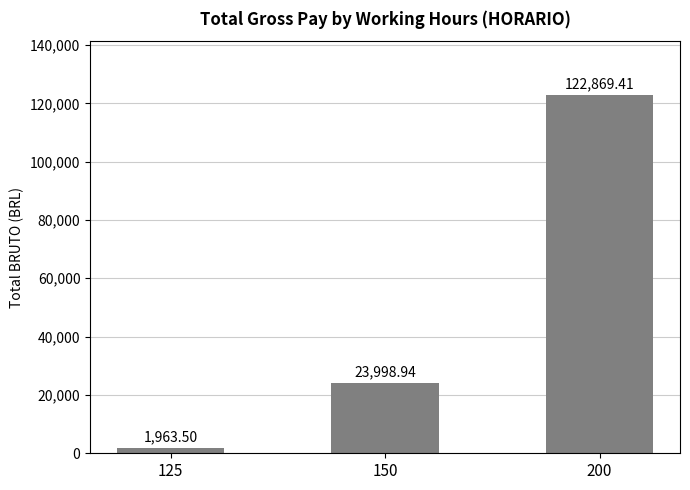

Reading right to left, list all the values displayed in this chart.

122869.4	23998.9	1963.5